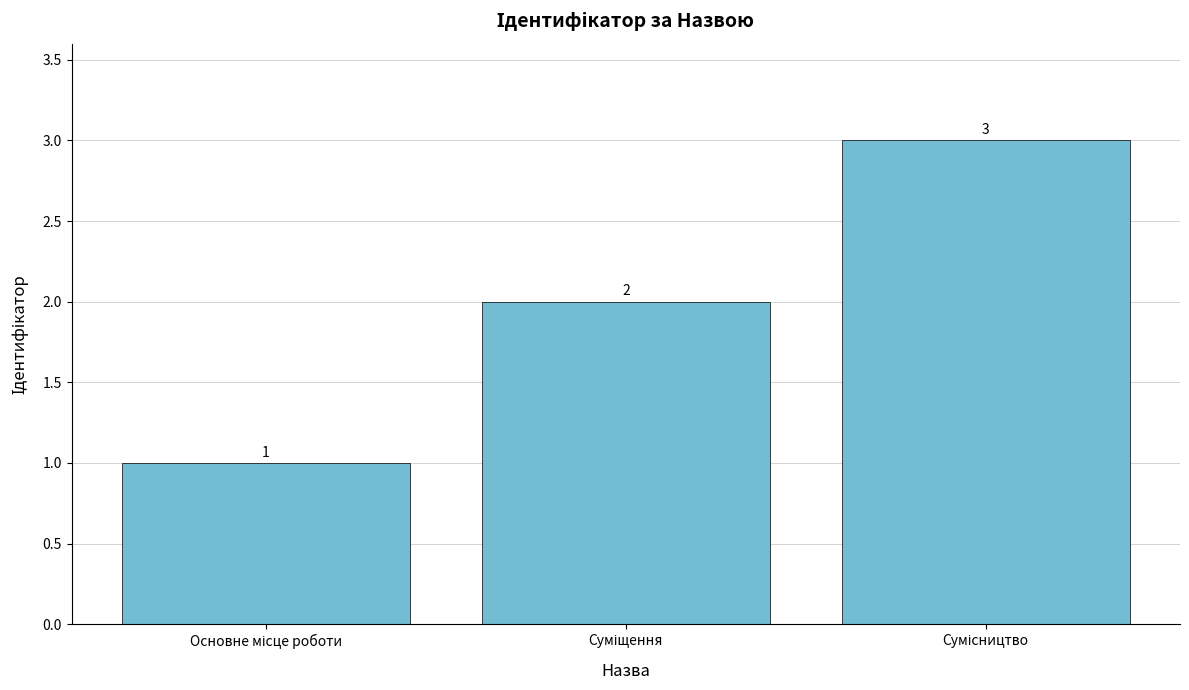

Reading right to left, transcribe all the data shown in this chart.

3	2	1